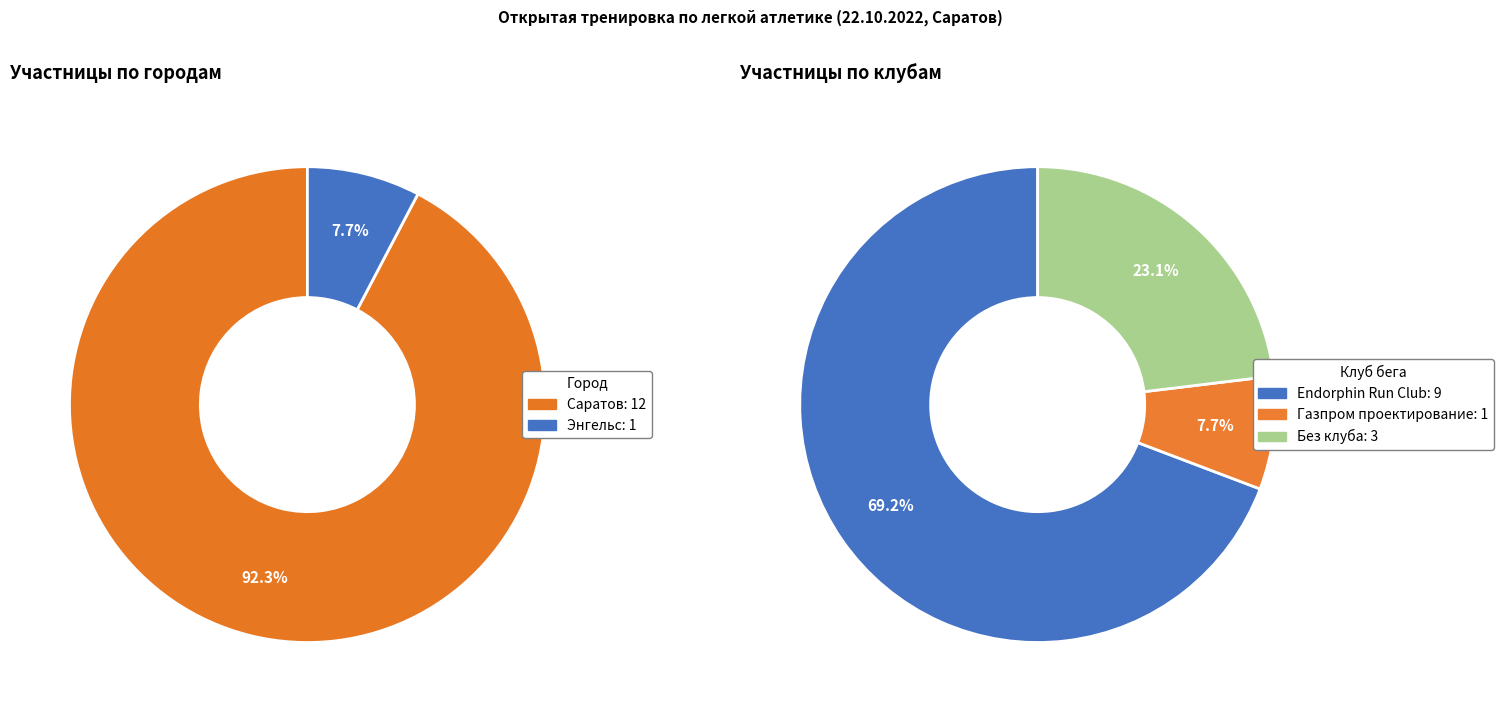

Combined, what portion of the pie is Энгельс and Саратов?

100.0%